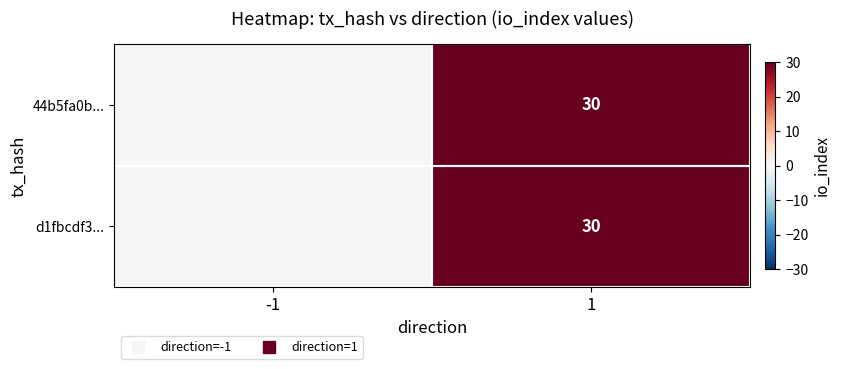

How many data points in d1fbcdf3... are less than 30?

1